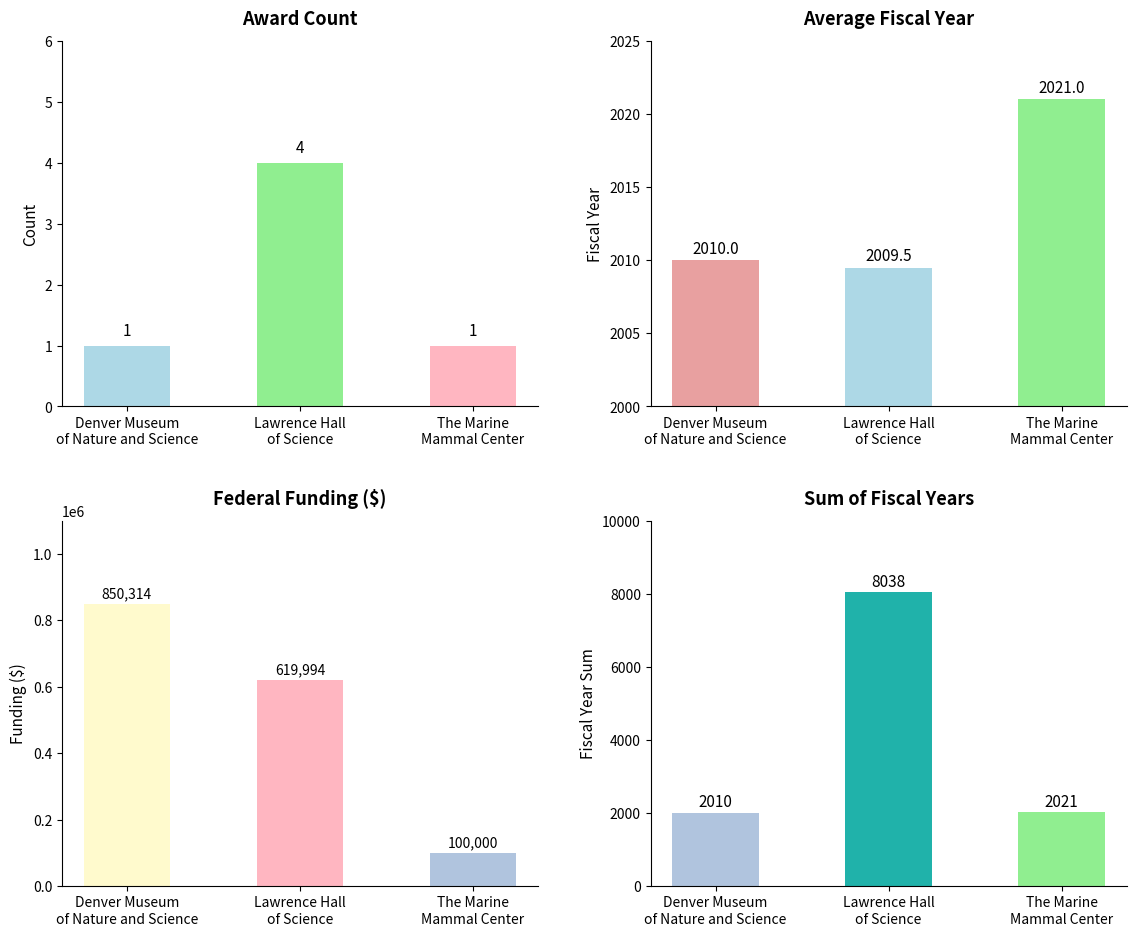

List the series in order of their peak value, highest first.

Federal Funding ($), Sum of Fiscal Years, Avg Fiscal Year, Award Count